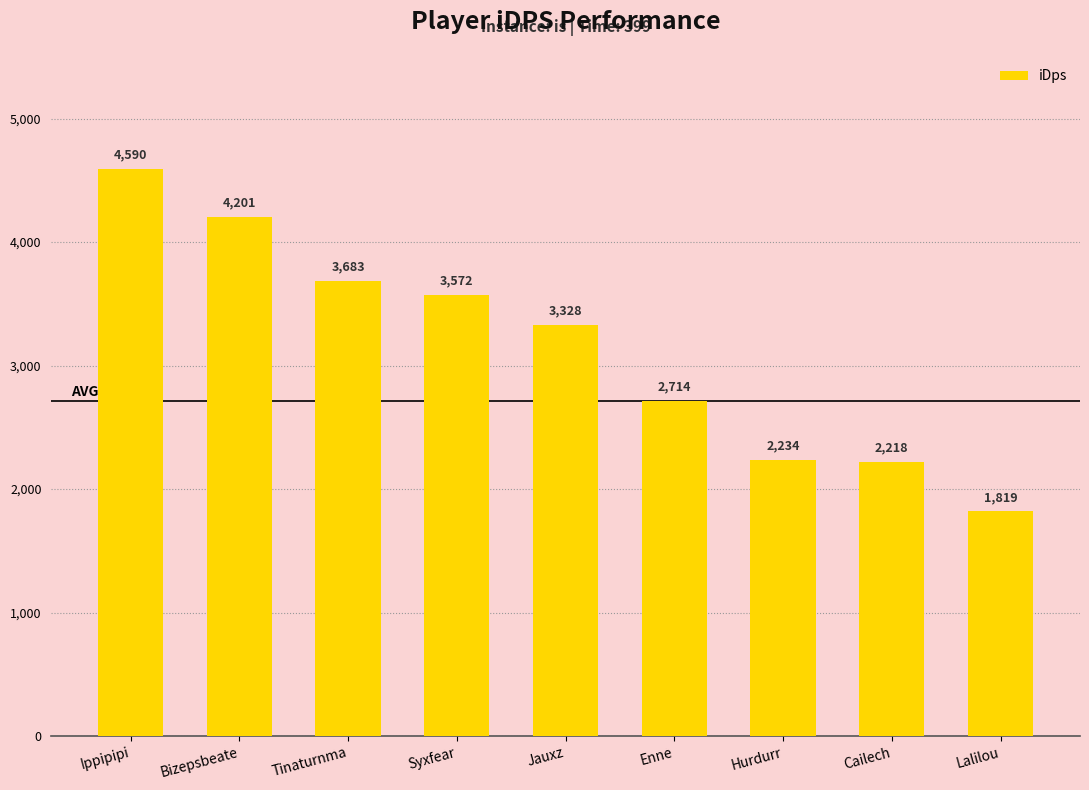

Which has a higher value, Tinaturnma or Enne?

Tinaturnma